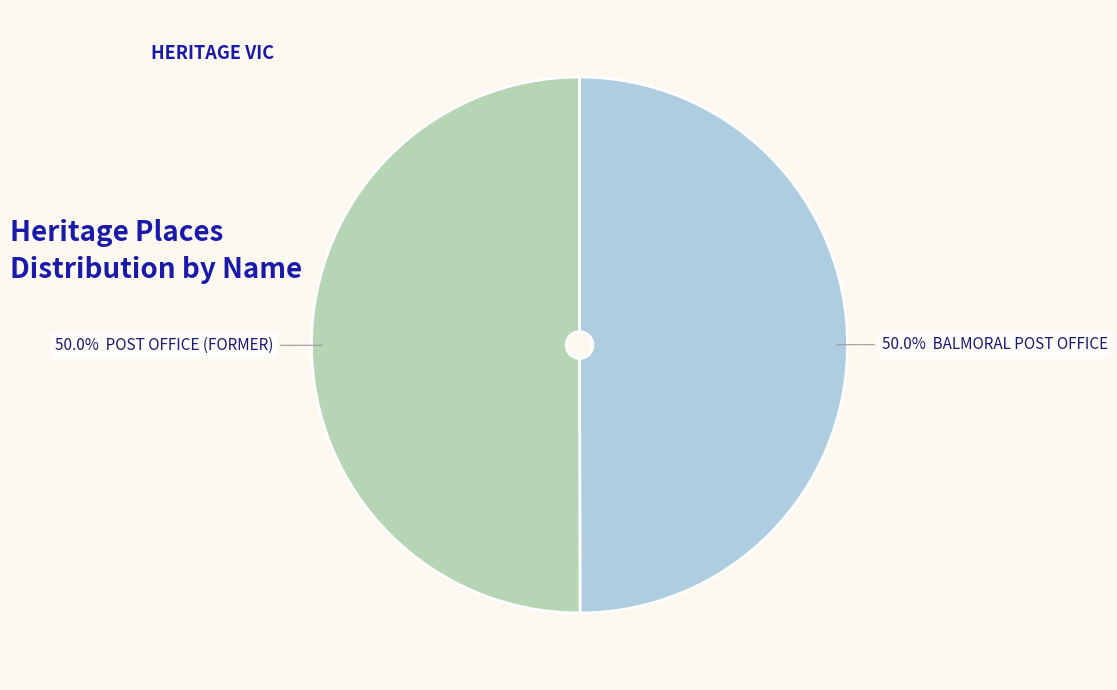

How many slices are in this pie chart?

2